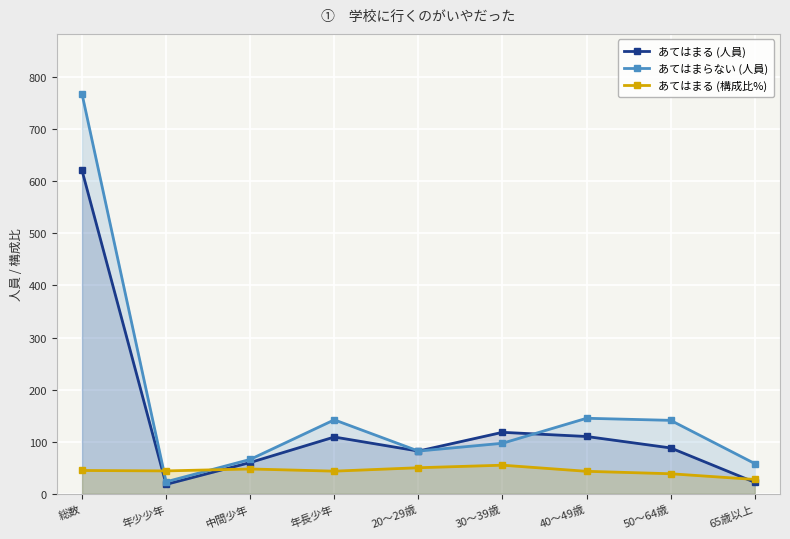

At which category is the sum across all series the highest?

総数